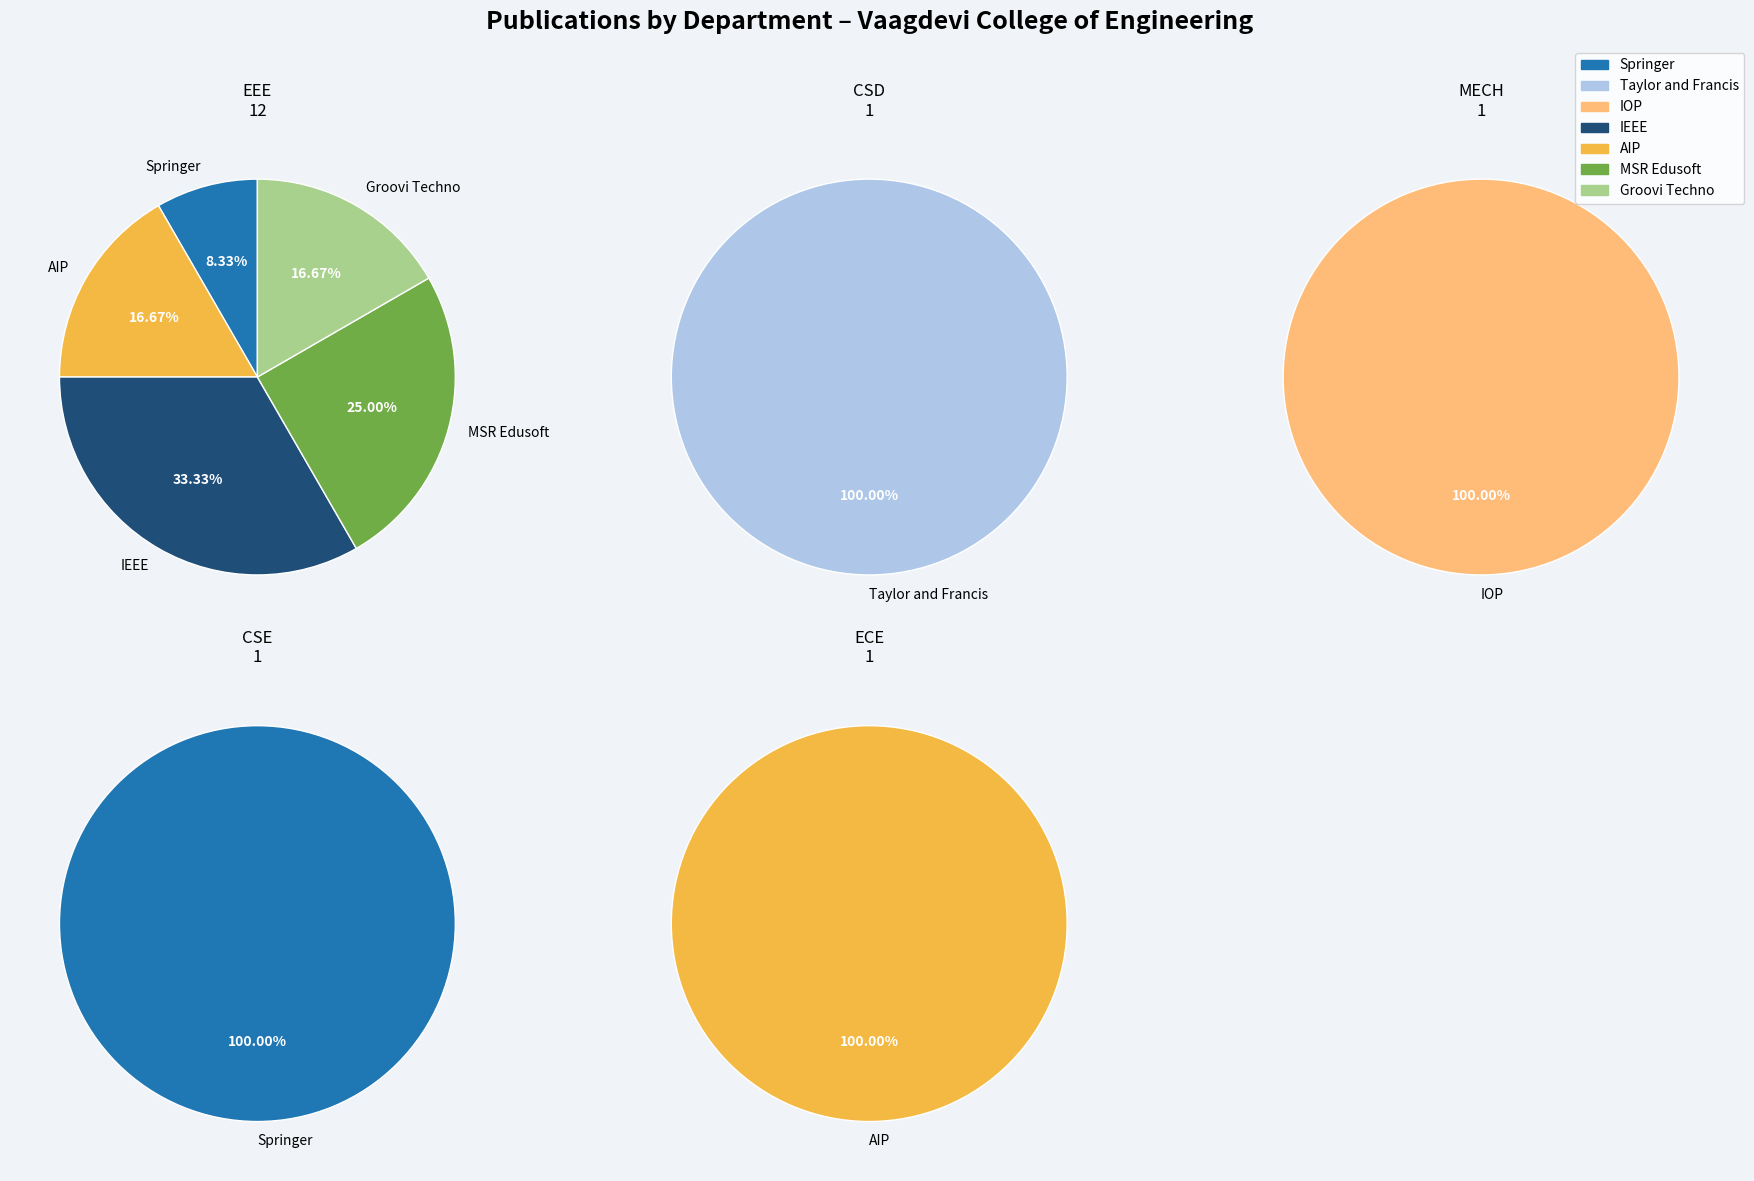

Does any single category account for the majority?

No